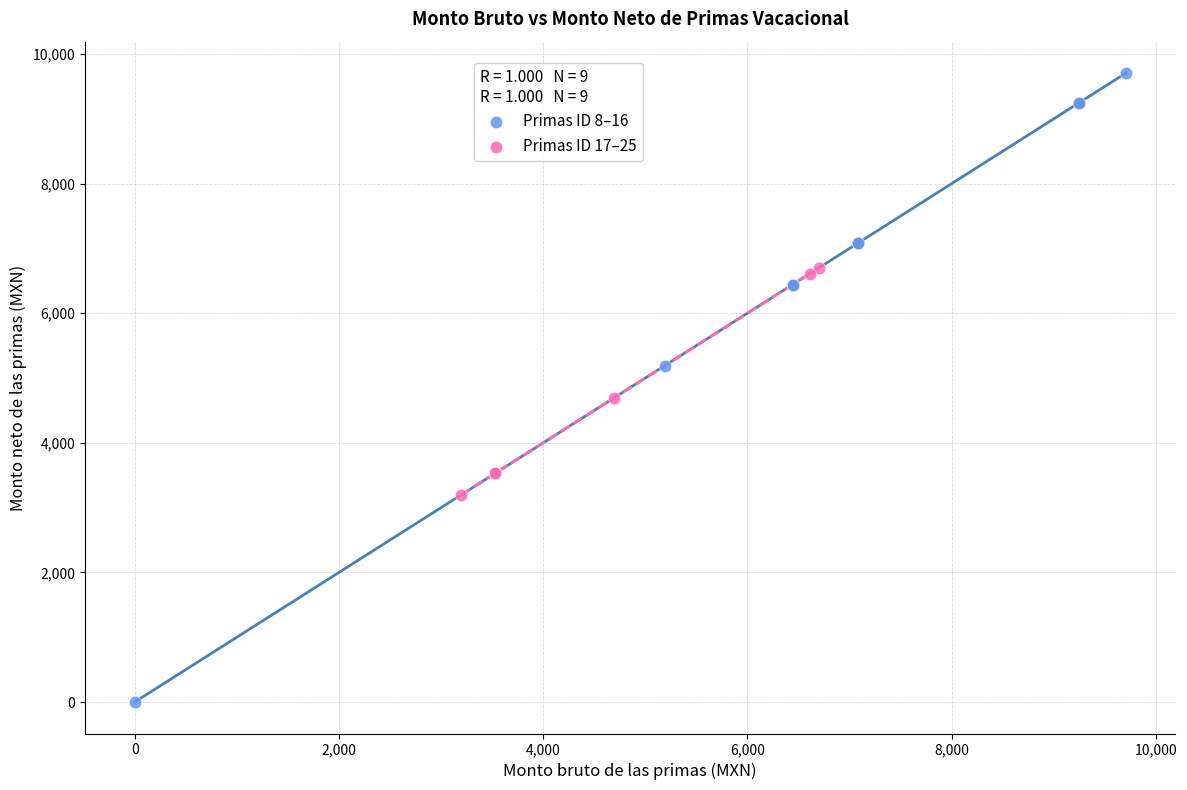

Which series has the widest spread of Y values?

Primas ID 8–16